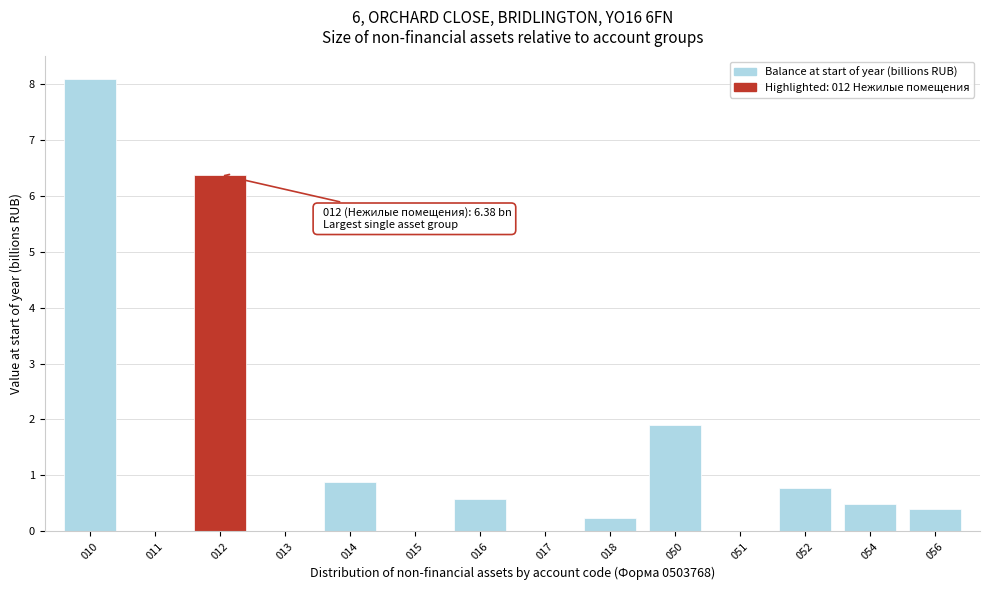

What is the sum of all values?

19.7